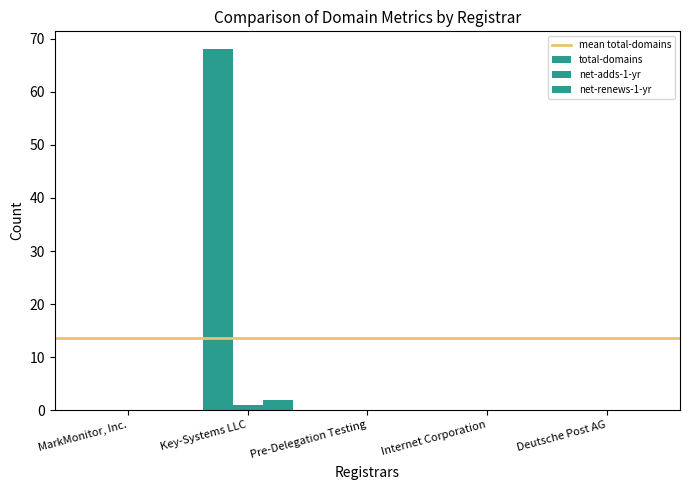

Reading left to right, extract all data points from this chart.

total-domains: MarkMonitor, Inc.=0	Key-Systems LLC=68	Pre-Delegation Testing=0	Internet Corporation=0	Deutsche Post AG=0
net-adds-1-yr: MarkMonitor, Inc.=0	Key-Systems LLC=1	Pre-Delegation Testing=0	Internet Corporation=0	Deutsche Post AG=0
net-renews-1-yr: MarkMonitor, Inc.=0	Key-Systems LLC=2	Pre-Delegation Testing=0	Internet Corporation=0	Deutsche Post AG=0